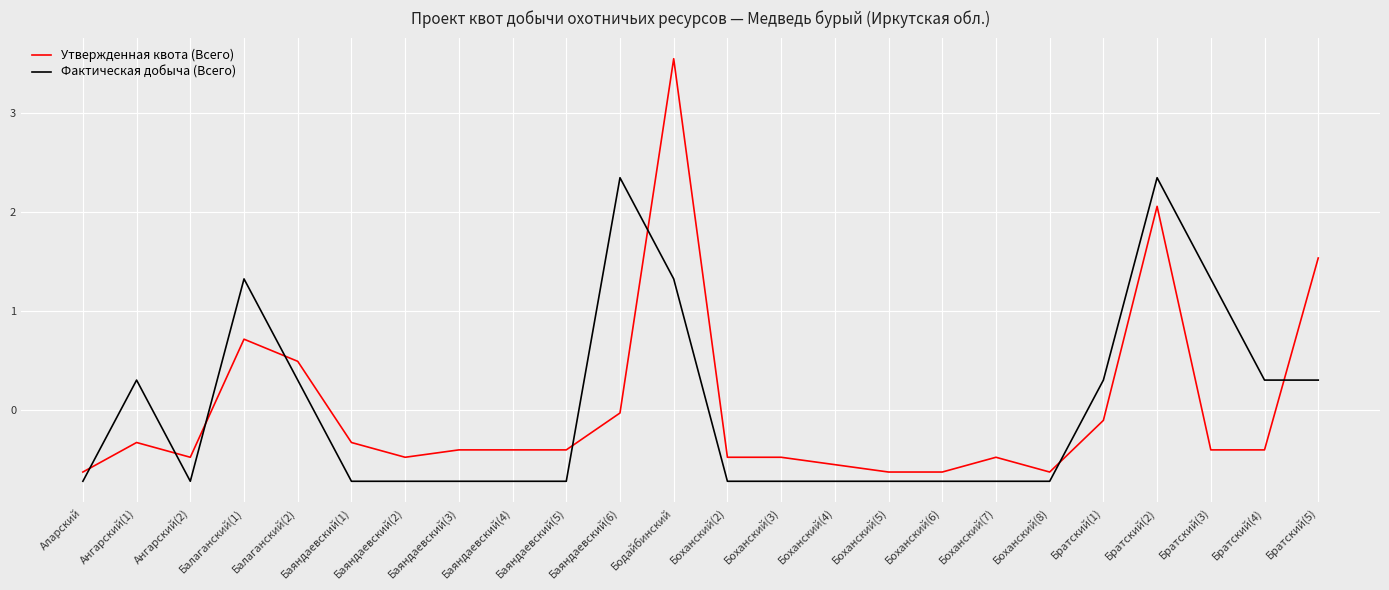

What is the difference between the maximum and minimum values in the Фактическая добыча (Всего) series?

3.1